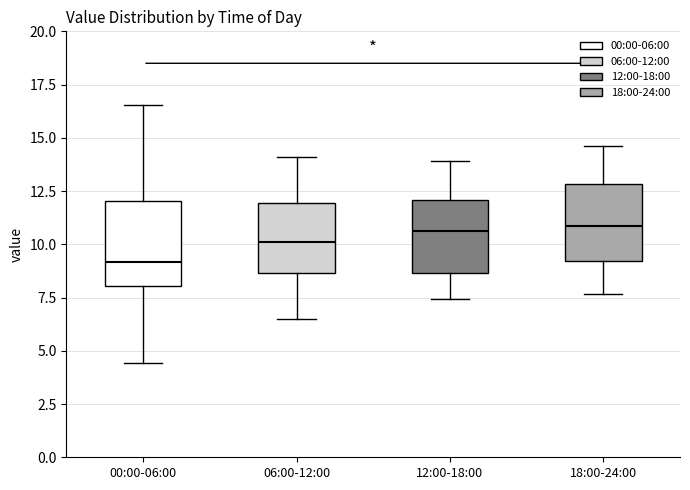

Which box's median line is the lowest?

00:00-06:00